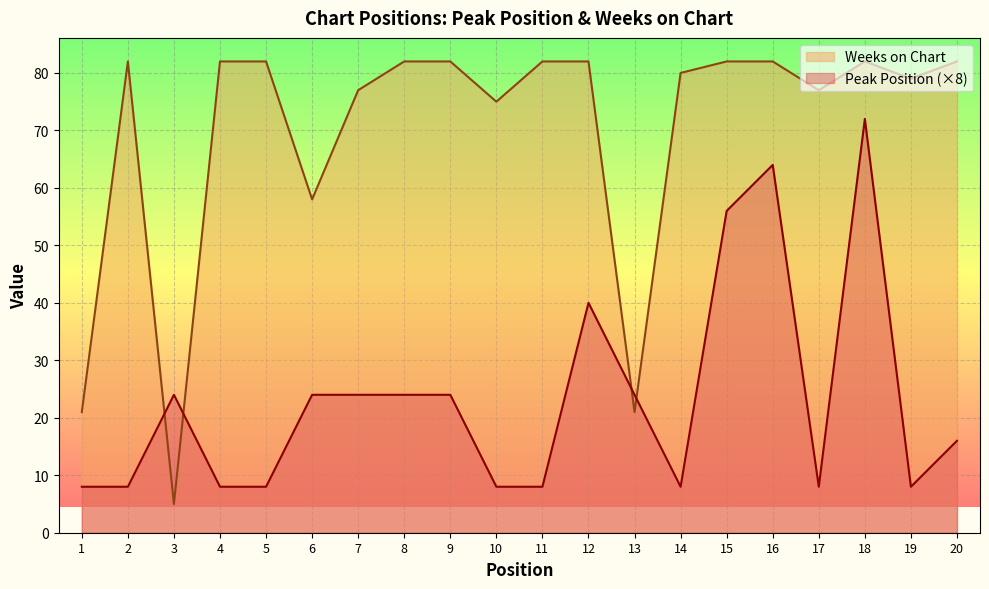

How many intersections are there between Weeks on Chart and Peak Position?

4